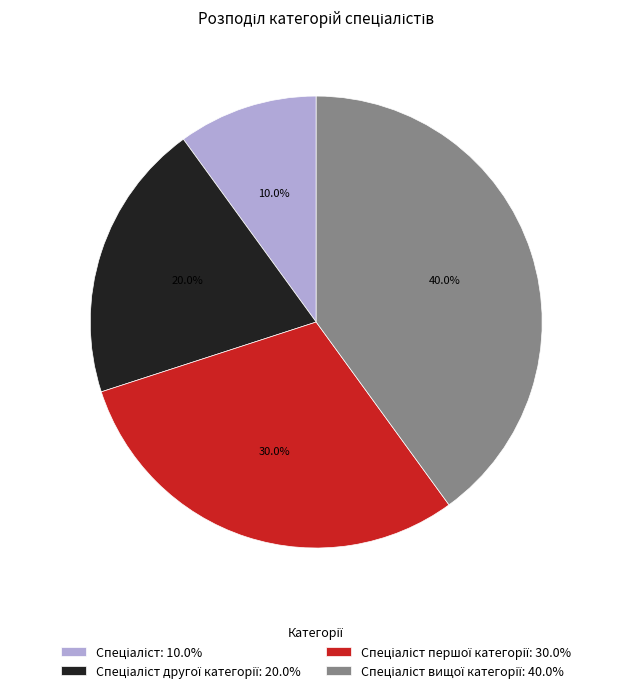

Does any single category account for the majority?

No